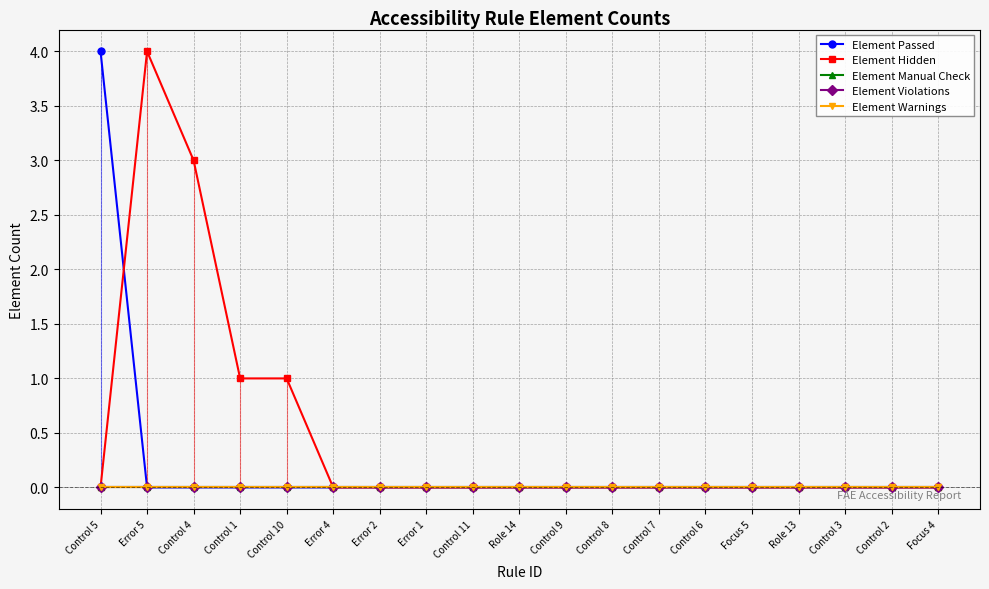

True or false: Element Violations has a value of 0 at Error 2.

True